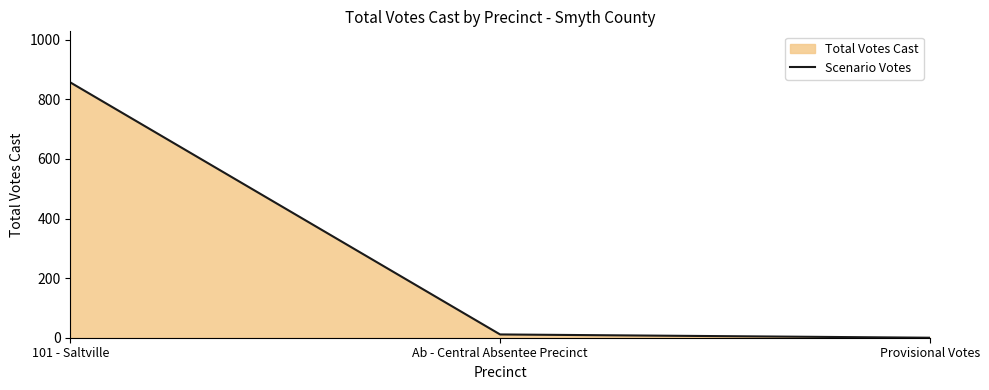

What is the maximum value shown in the chart?

857